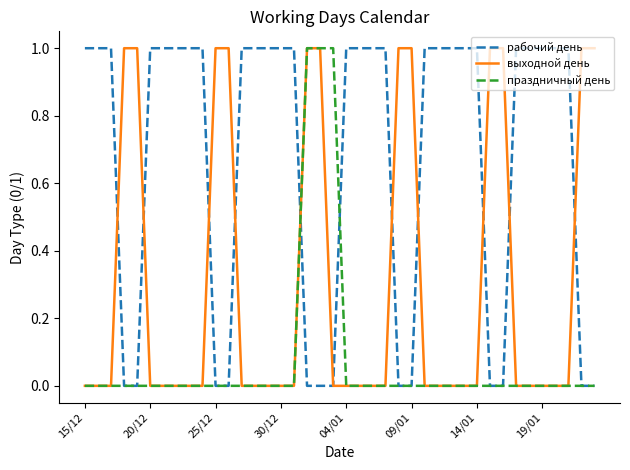

Rank the series by their average value, from highest to lowest.

рабочий день, выходной день, праздничный день